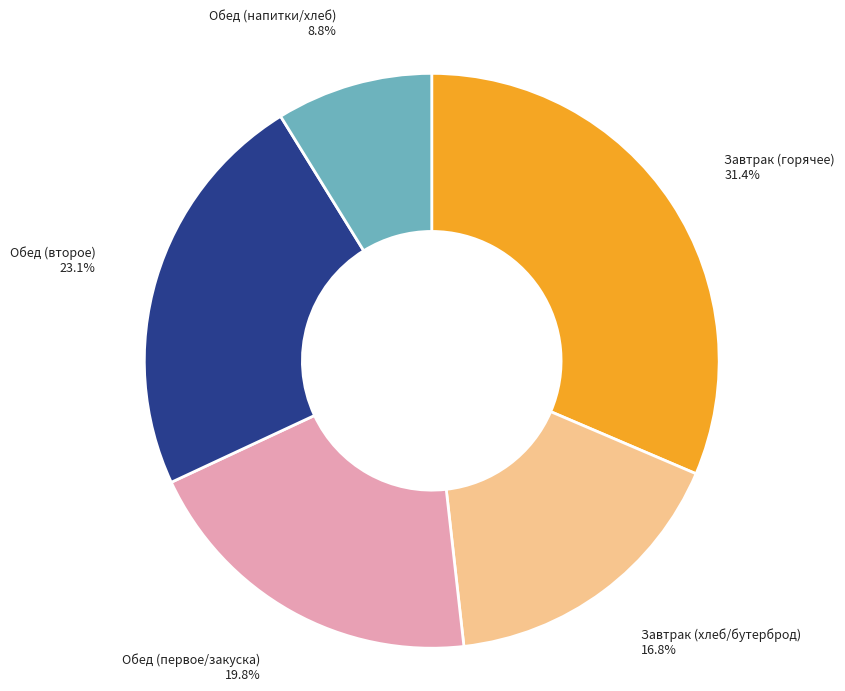

What is the smallest slice in the pie chart?

Обед (напитки/хлеб)